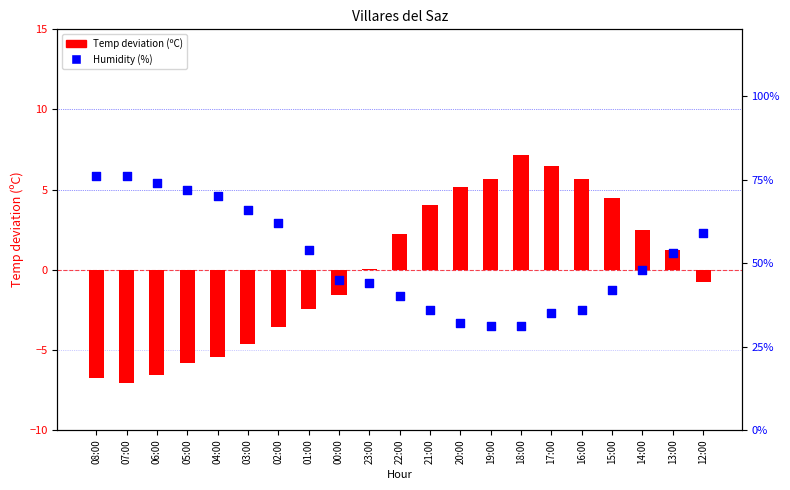

At how many categories does at least one series exceed 5?

5